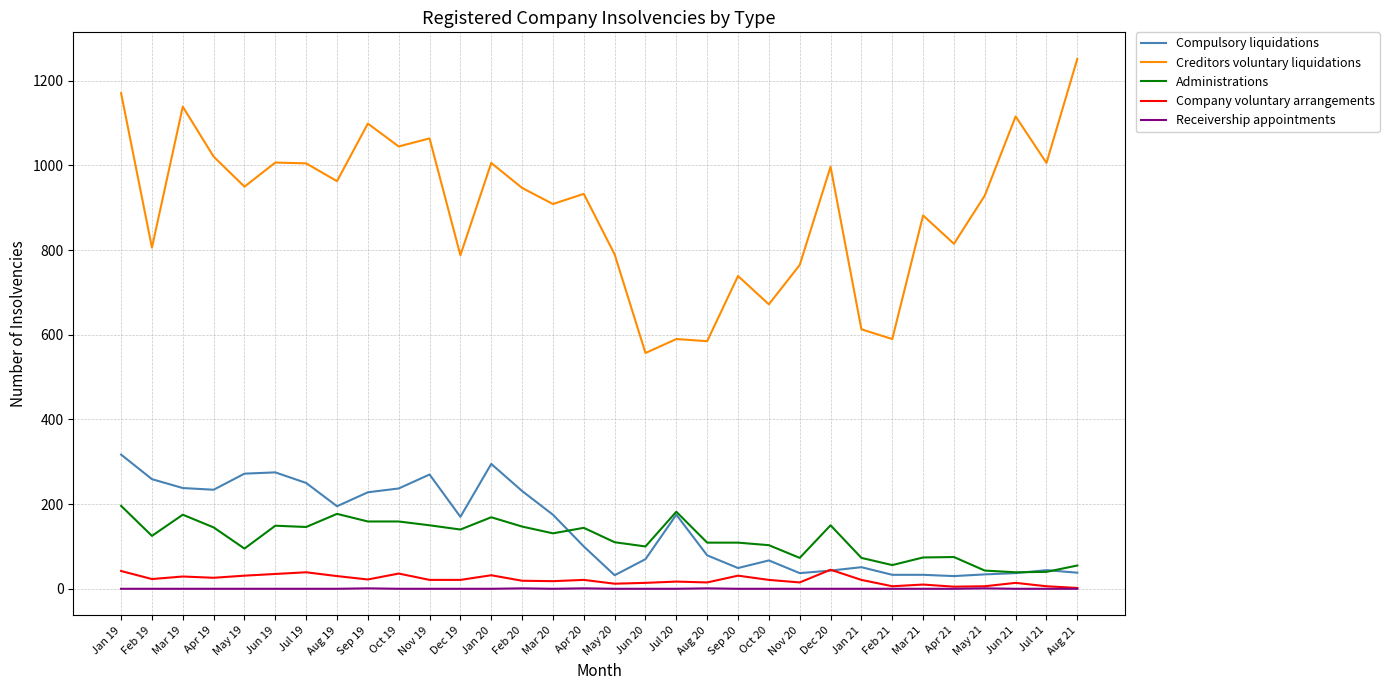

Read the Administrations value at Dec 19, to the nearest 50.

150